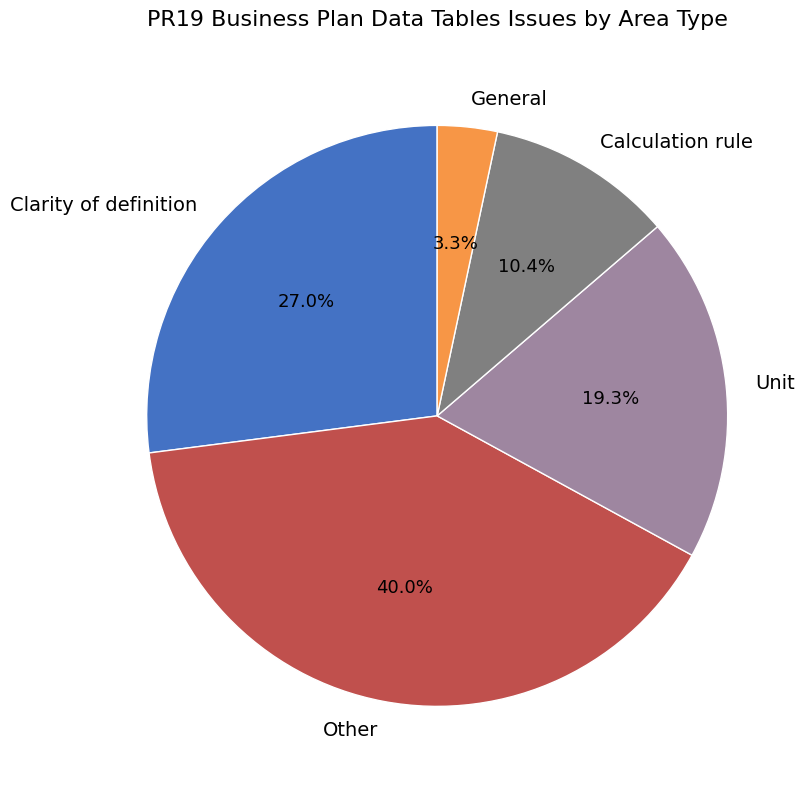

What is the total percentage of Calculation rule and General?

13.7%